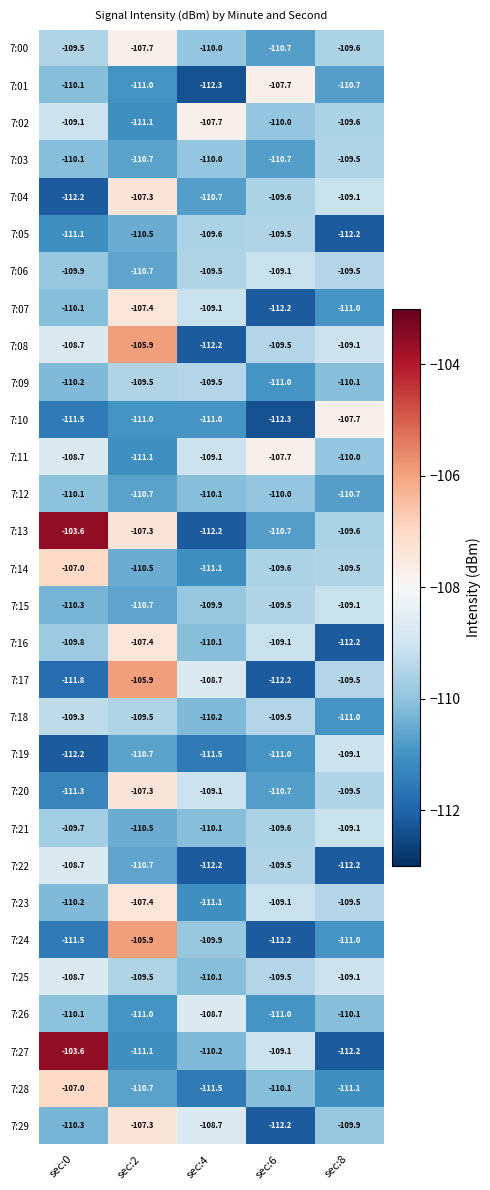

Which series changed the most between sec:0 and sec:4?

7:13